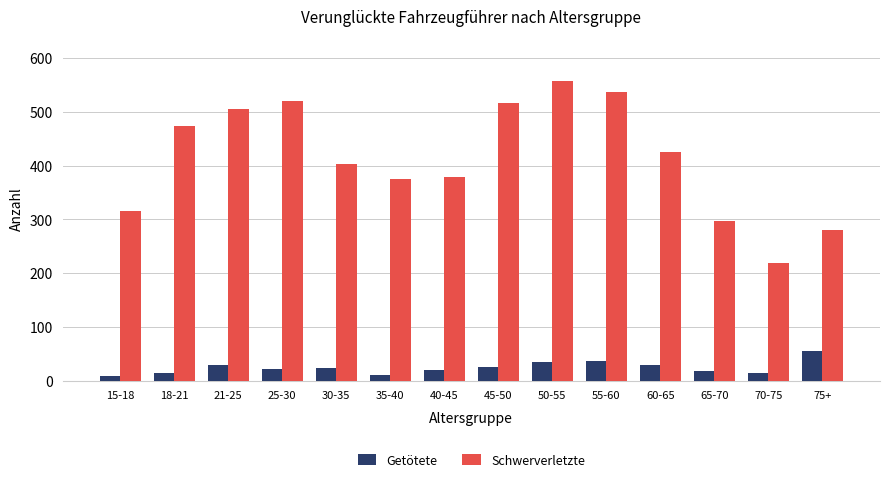

How many bars are there in each group?

2